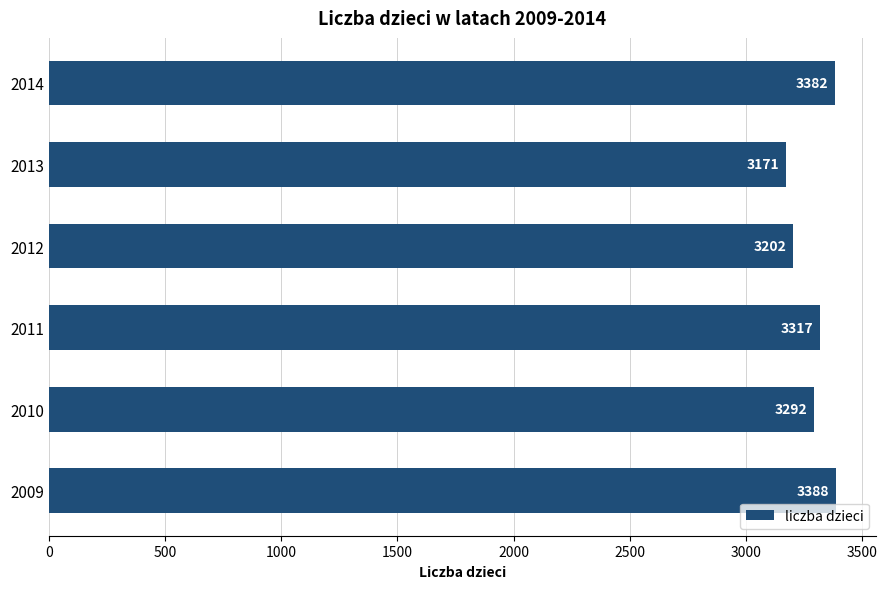

The chart shows a value of 3171 at 2013. True or false?

True